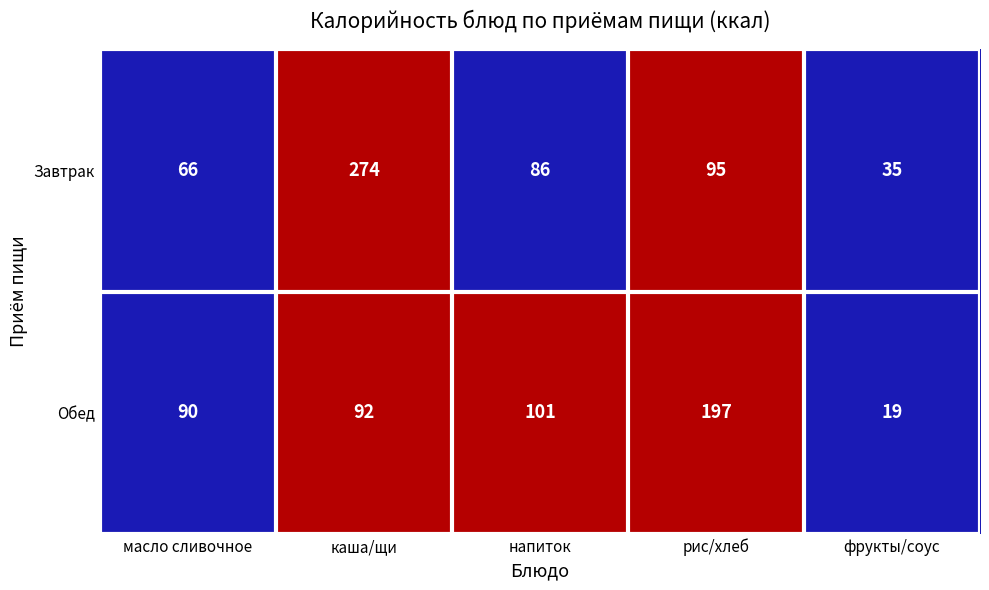

The Обед series shows 24 at напиток. True or false?

False